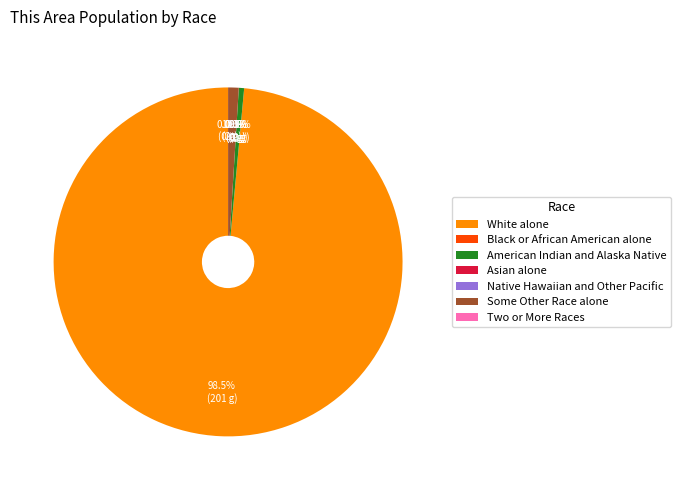

Count the number of slices in the pie.

7